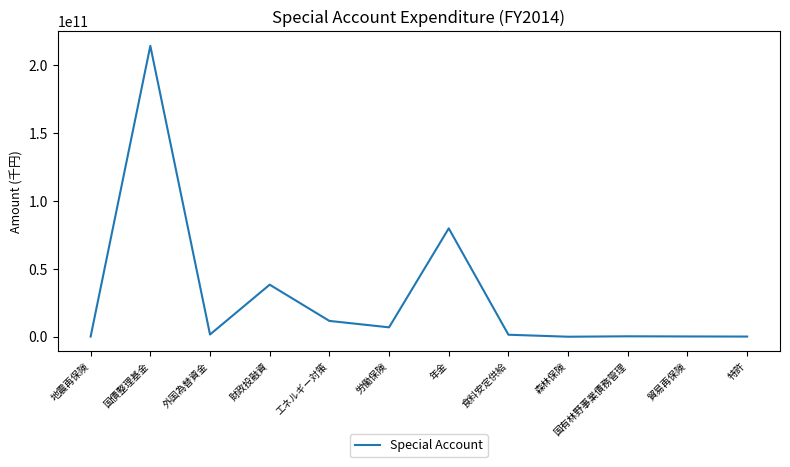

True or false: the data shows 38314407113 at 財政投融資.

True